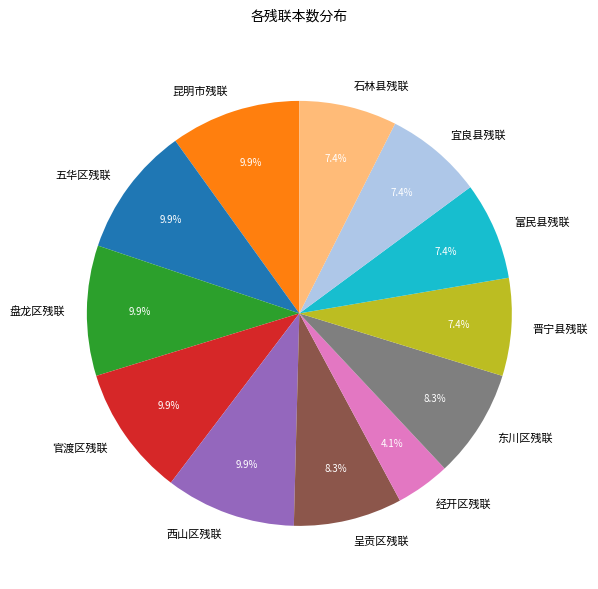

Is the sum of 五华区残联 and 富民县残联 greater than half?

No